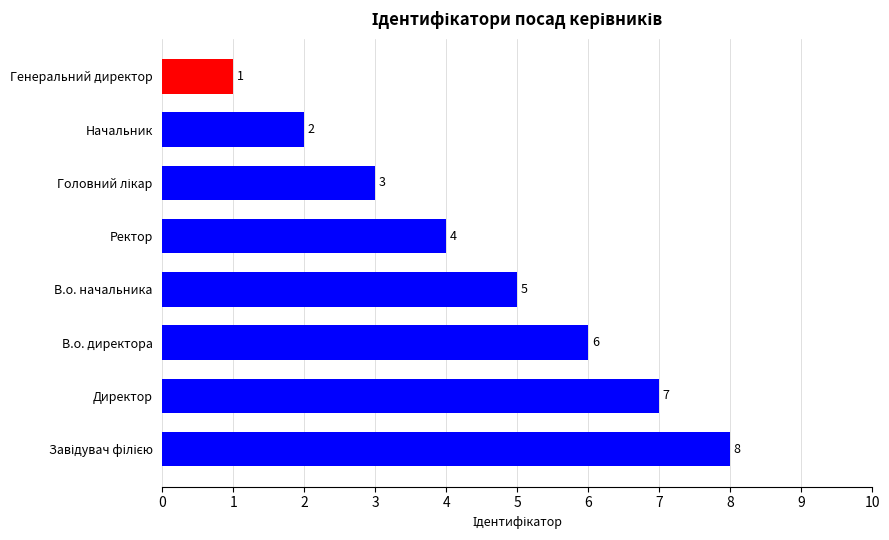

True or false: the data shows 6 at В.о. директора.

True